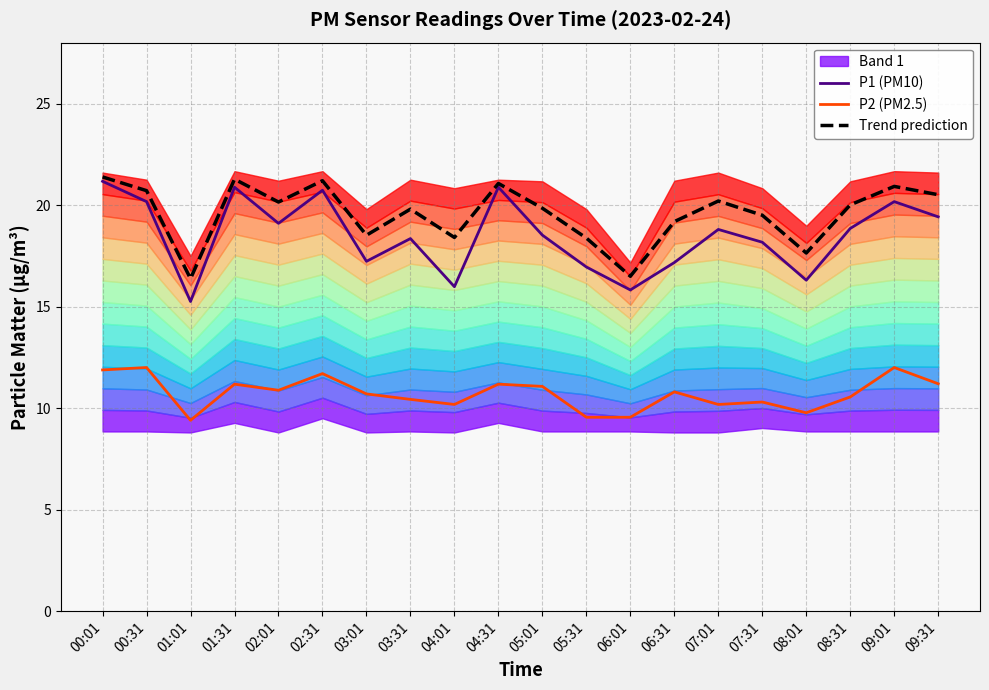

Where is the first local minimum for Trend prediction?

01:01